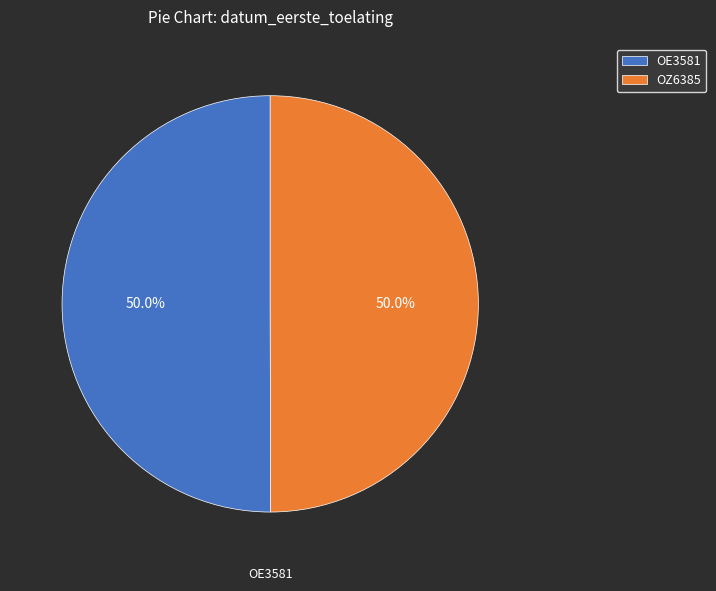

What percentage do OE3581 and OZ6385 together represent?

100.0%